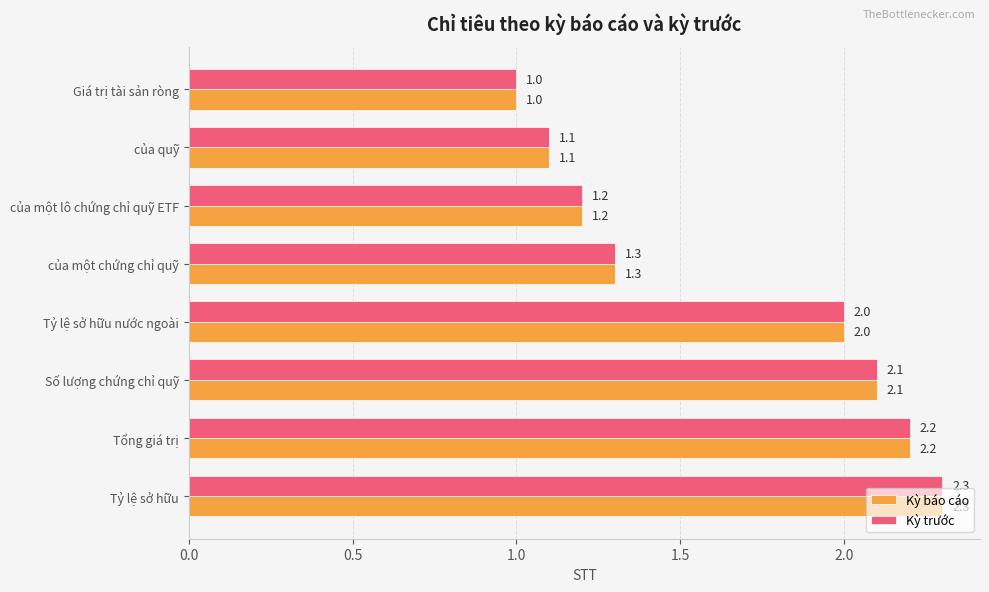

What is the difference between the maximum and minimum values in the Kỳ trước series?

1.3